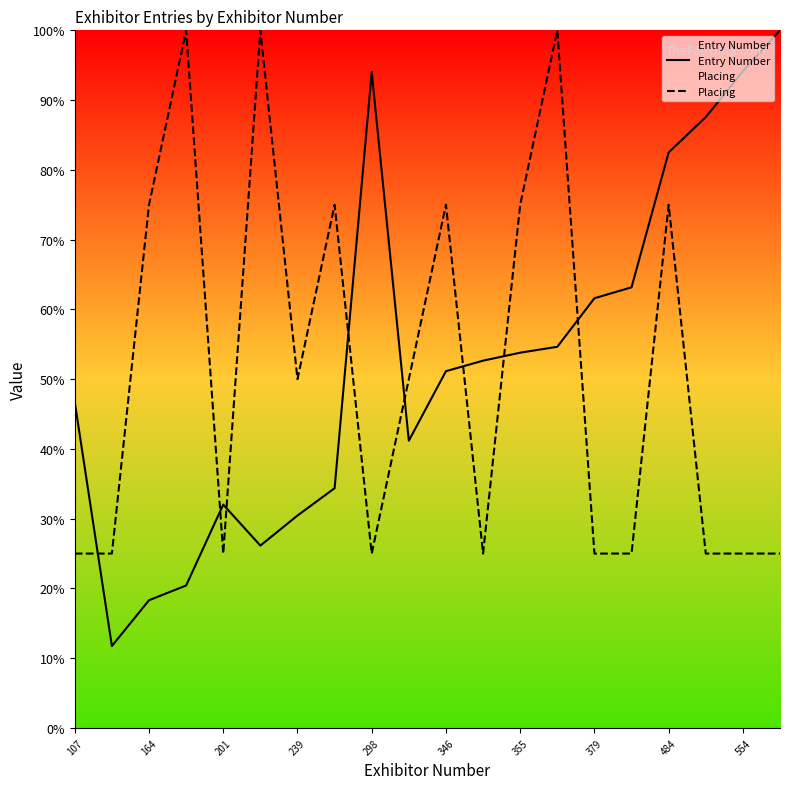

How many values in the Placing series are below 50?

10